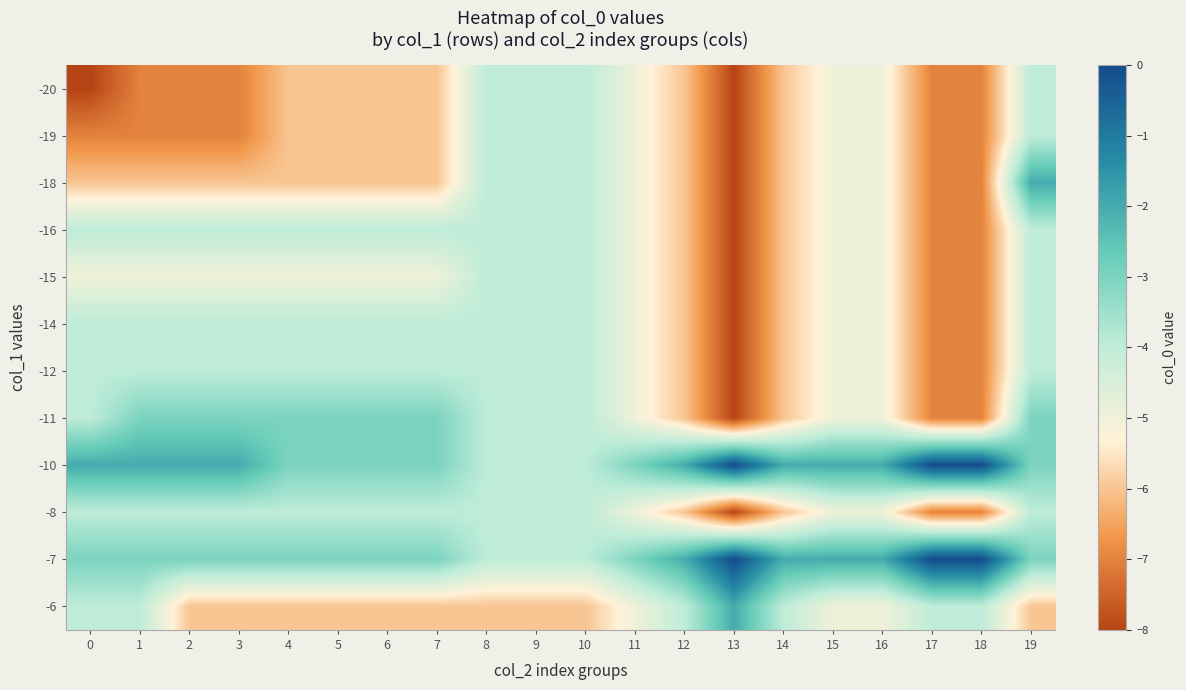

At how many categories does at least one series exceed -7?

20